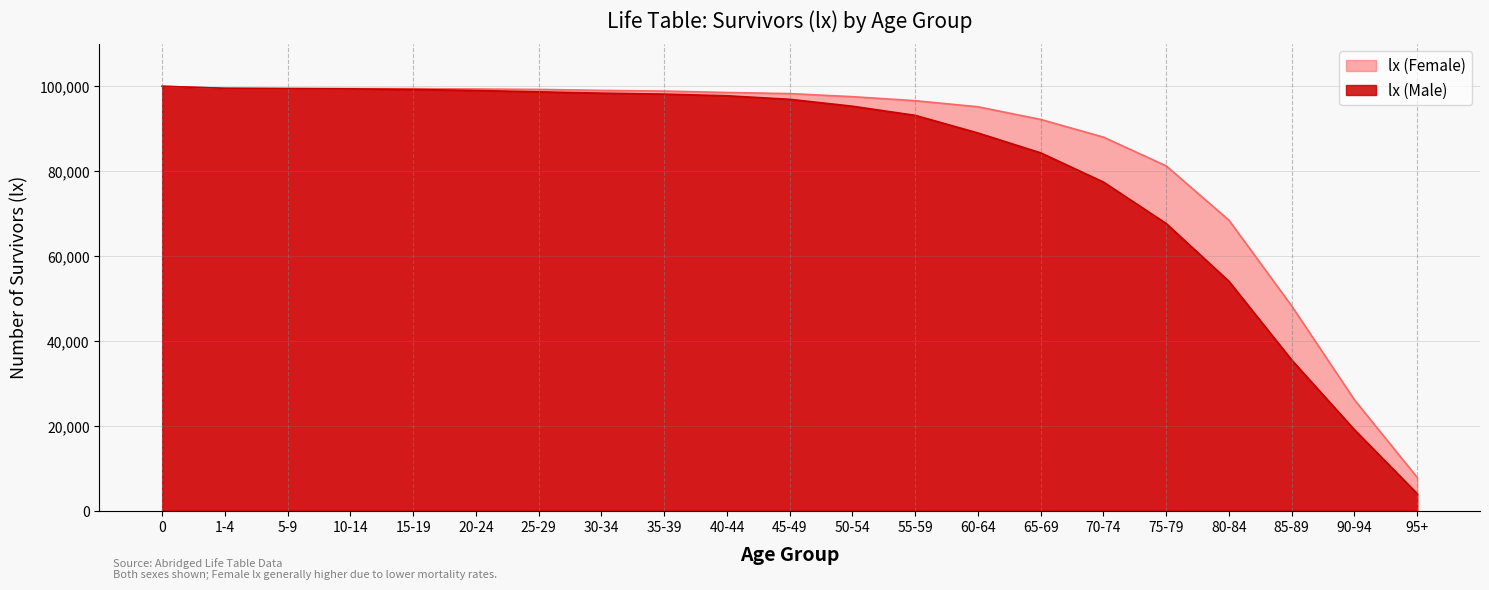

What is the total value across all series at 0?

200000